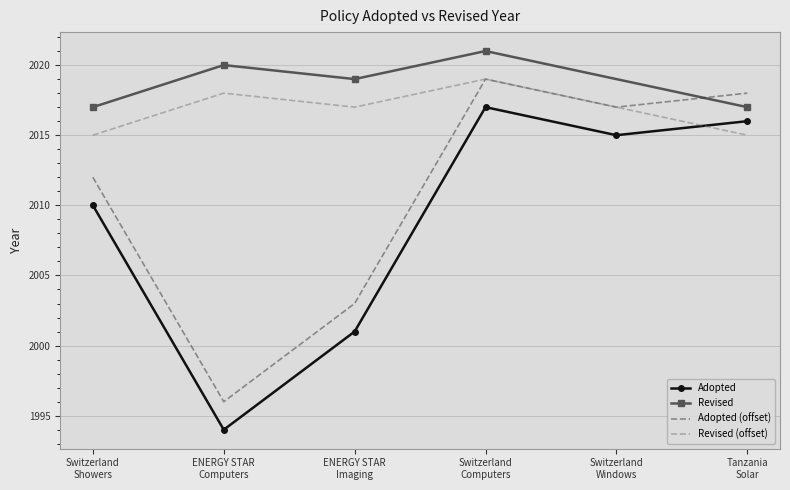

What is the value of the 6th point from the left?

2016